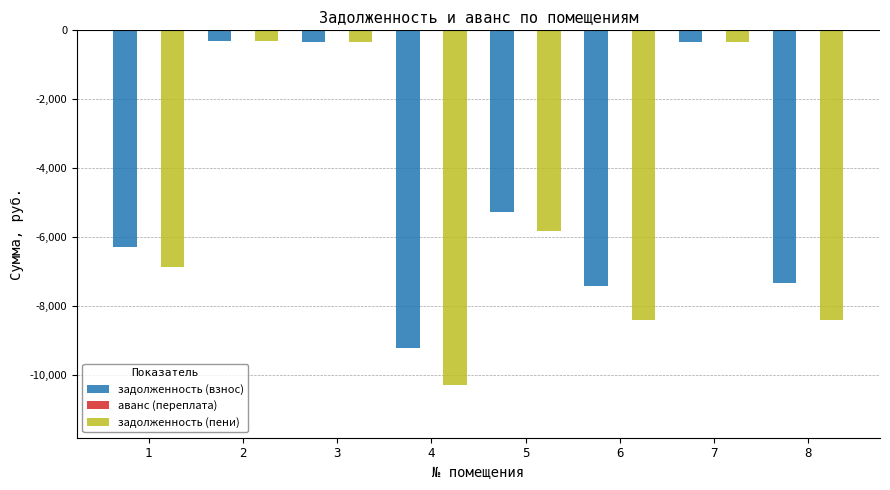

What is the lowest value of the задолженность (пени) series?

-10265.0